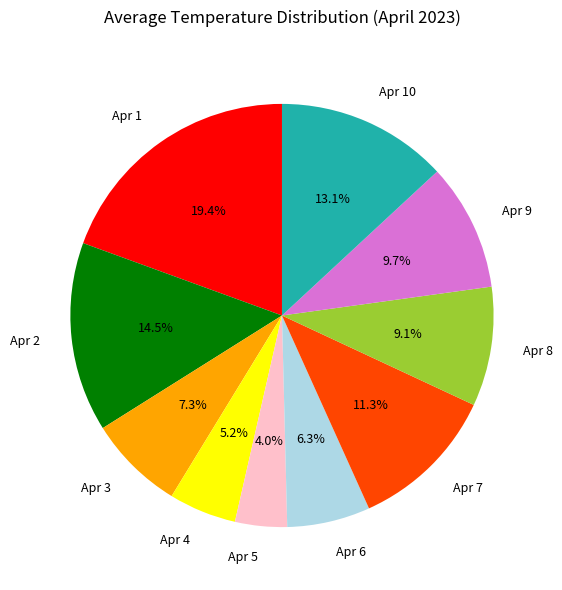

How many slices are in this pie chart?

10